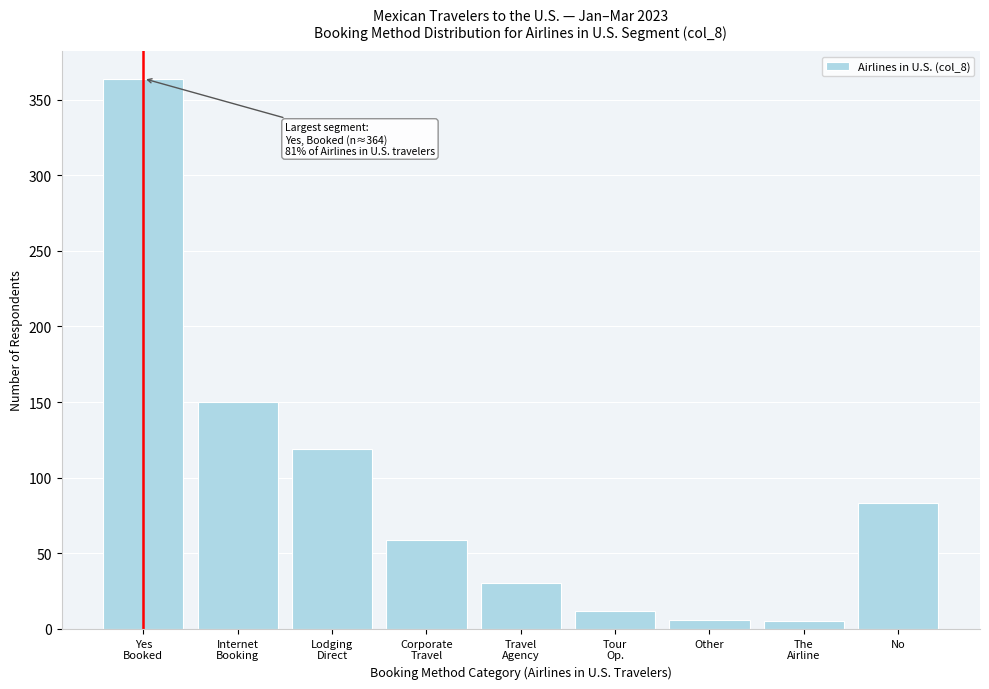

What is the difference between the maximum and second lowest values?

358